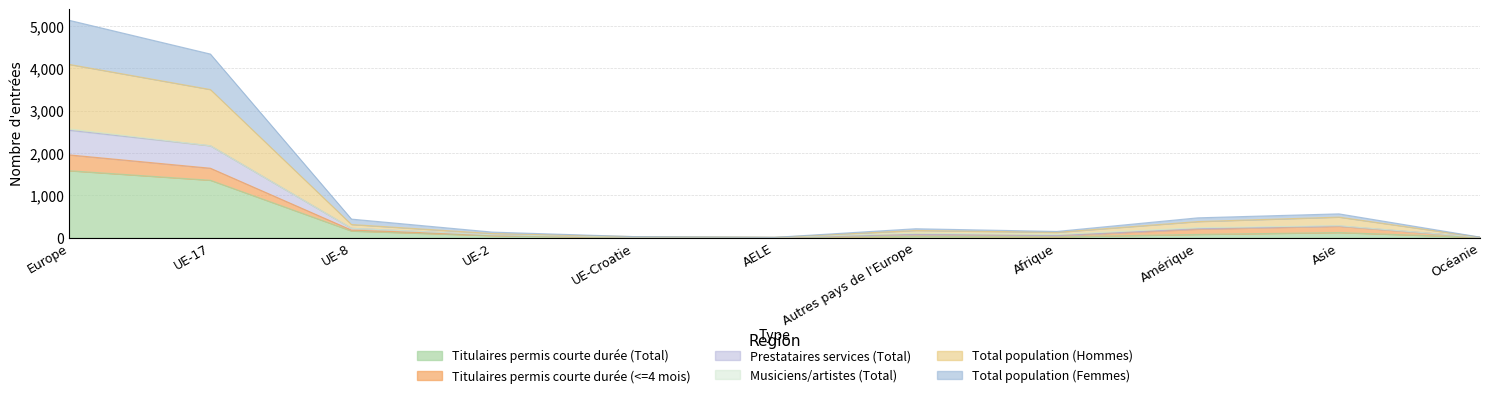

Which series changed the most between Europe and UE-17?

Total population (Hommes)